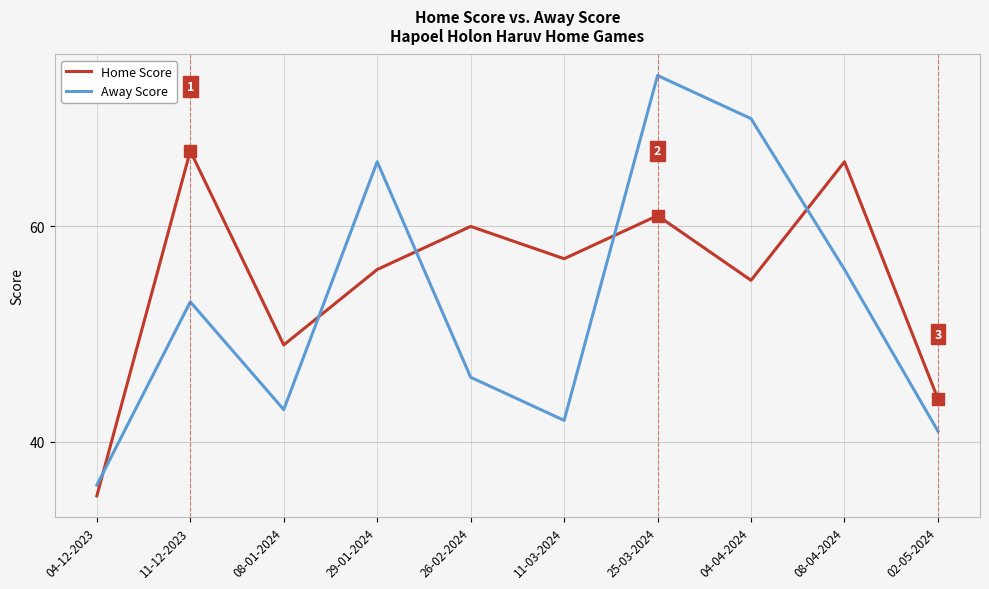

What is the difference between the maximum and minimum values in the Away Score series?

38